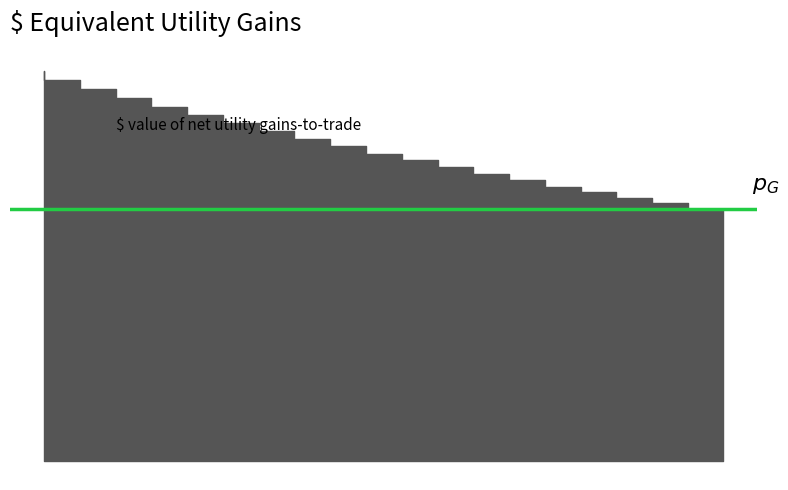

How many lines are shown in the chart?

1